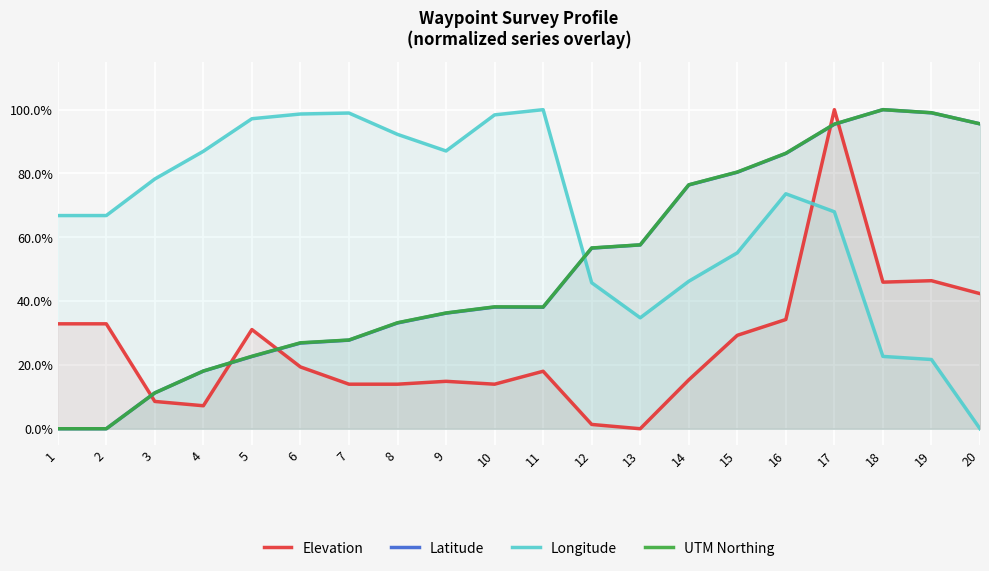

What is the maximum value for Latitude?

1.0